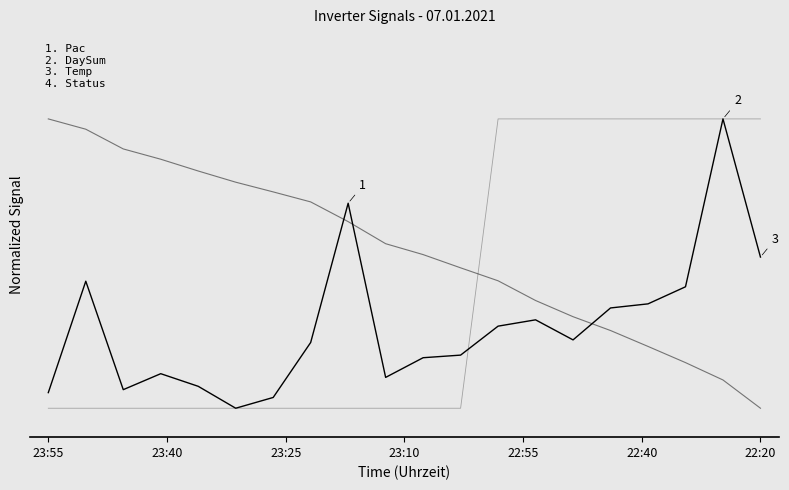

What is the label of the 5th point from the left?

22:55